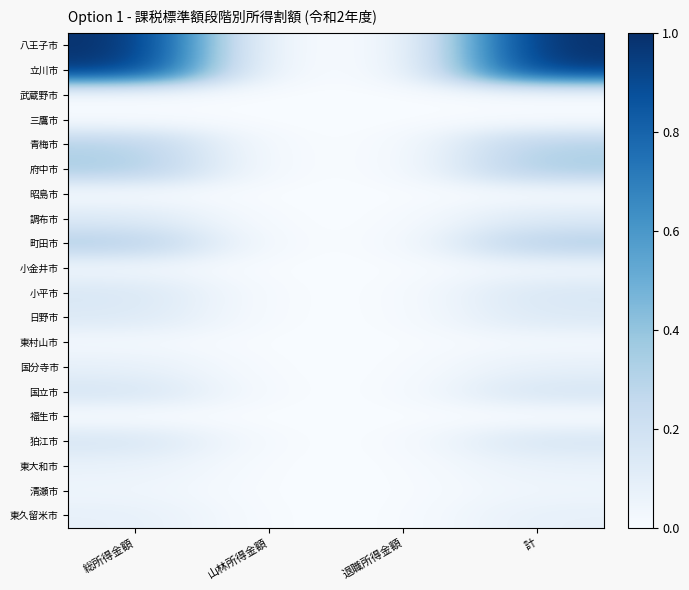

Which series has the largest range (max minus min)?

八王子市